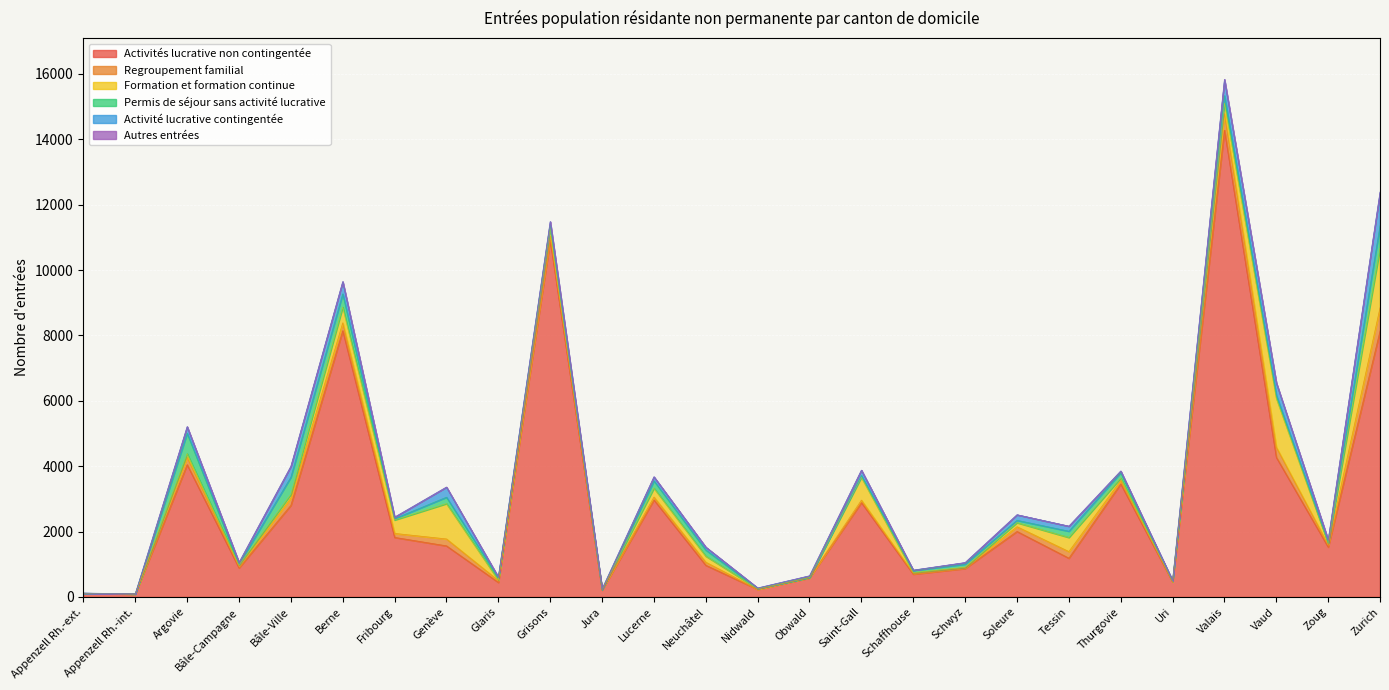

Reading left to right, extract all data points from this chart.

Activités lucrative non contingentée: 105	89	4047	888	2804	8147	1822	1563	445	10913	208	2969	969	232	582	2888	699	871	2004	1186	3458	461	14281	4272	1527	8141
Regroupement familial: 4	1	226	47	221	239	122	211	57	127	15	88	94	1	12	74	25	26	145	202	103	11	507	310	68	710
Formation et formation continue: 1	0	111	41	114	481	410	1082	14	245	4	271	185	18	1	699	21	9	123	432	77	2	321	1496	42	1818
Permis de séjour sans activité lucrative: 4	1	625	29	527	406	41	196	73	77	0	224	188	7	7	55	64	98	72	191	164	14	229	97	18	695
Activité lucrative contingentée: 4	2	199	50	330	372	46	308	19	119	15	123	87	16	44	163	11	46	170	154	50	12	492	375	87	1023
Autres entrées: 0	0	0	0	3	2	1	3	0	1	0	0	1	0	0	0	0	2	1	0	1	0	4	3	0	0